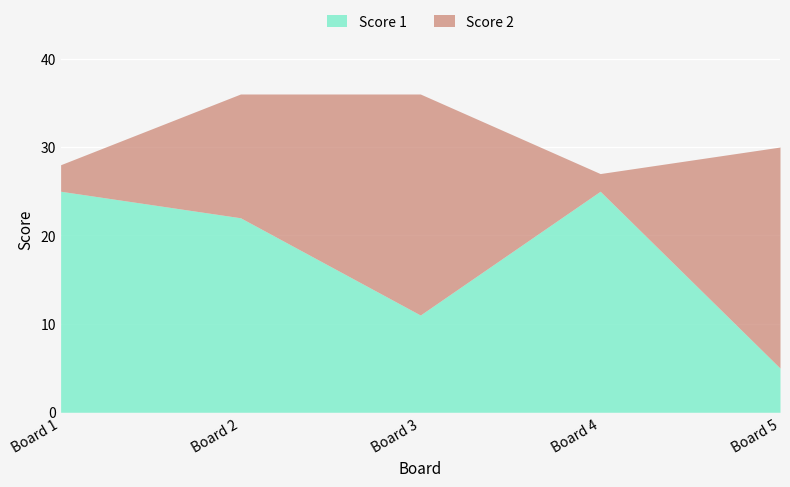

How many lines are shown in the chart?

2